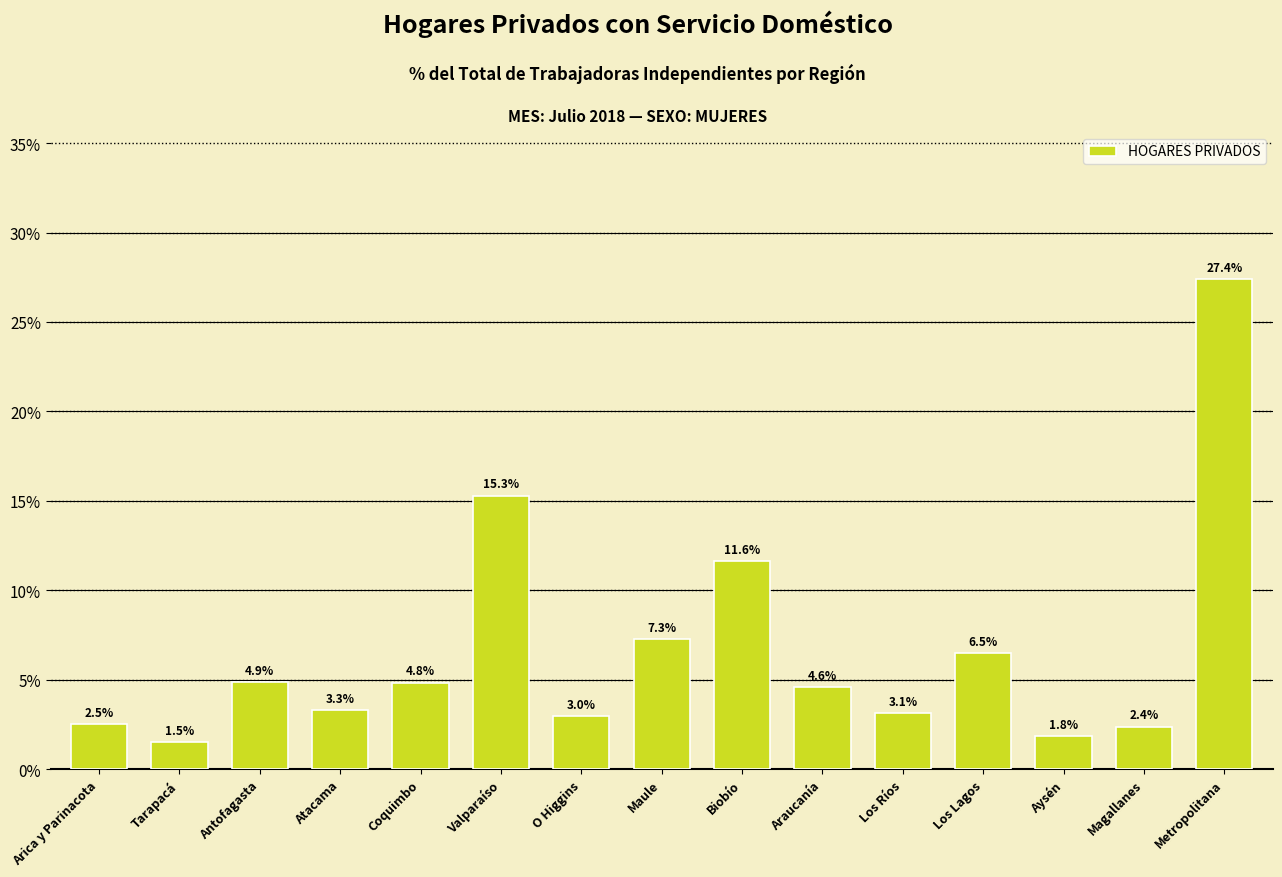

List the labels in order of value, largest first.

Metropolitana, Valparaíso, Biobío, Maule, Los Lagos, Antofagasta, Coquimbo, Araucanía, Atacama, Los Ríos, O Higgins, Arica y Parinacota, Magallanes, Aysén, Tarapacá